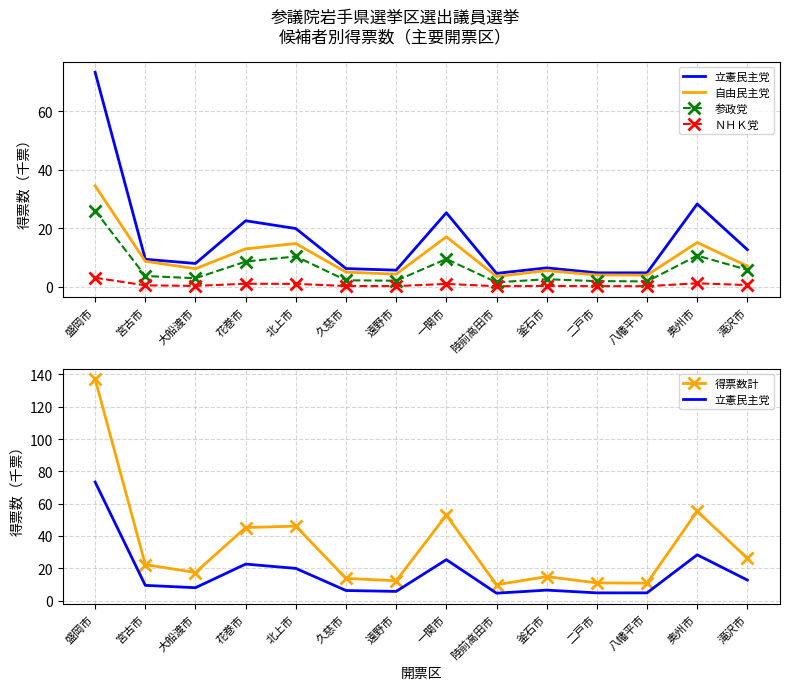

What are all the series names shown in the legend?

立憲民主党, 自由民主党, 参政党, ＮＨＫ党, 得票数計